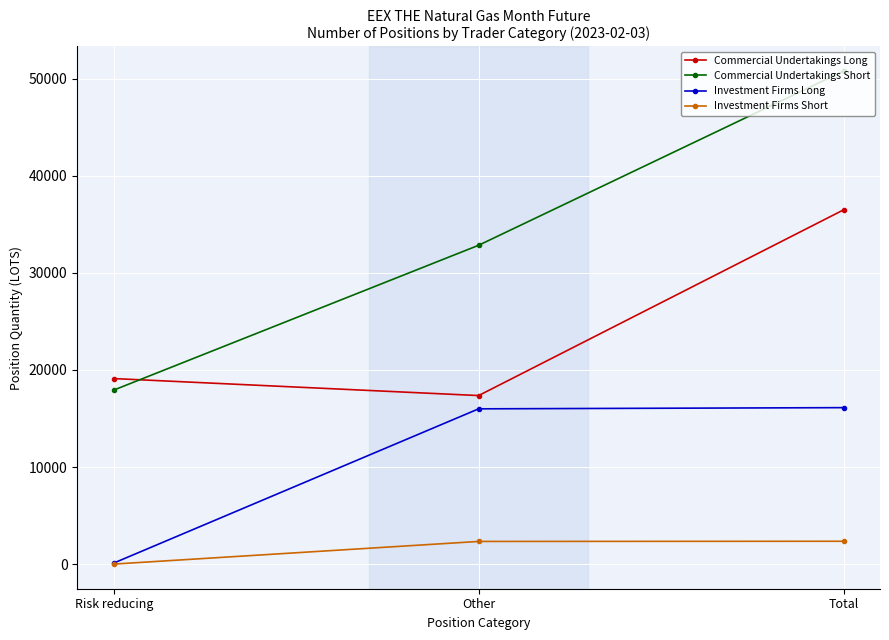

What is the spread (max minus min) of values at Other?

30487